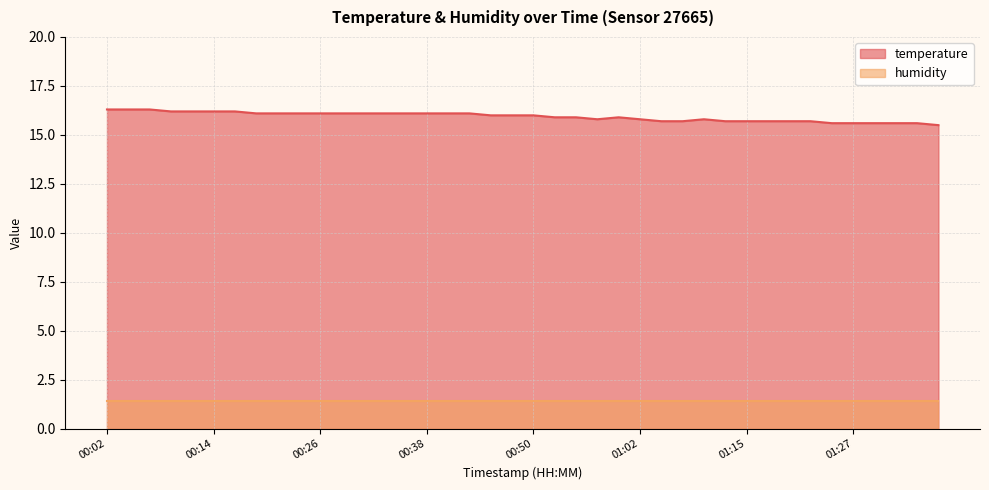

Does the chart have visible grid lines?

Yes